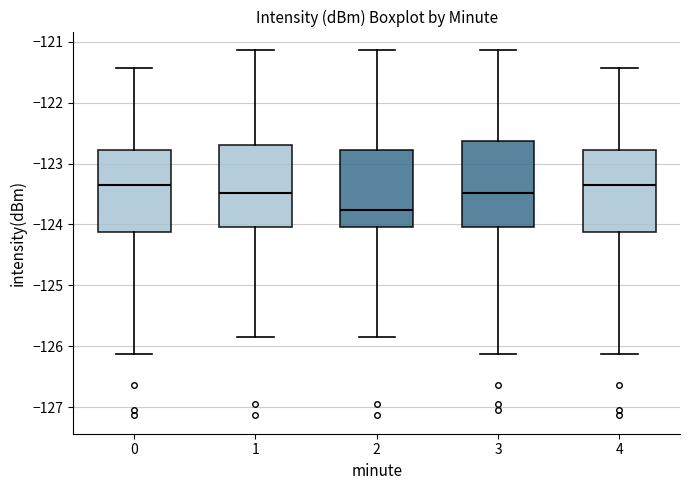

Which box's median line is the lowest?

2